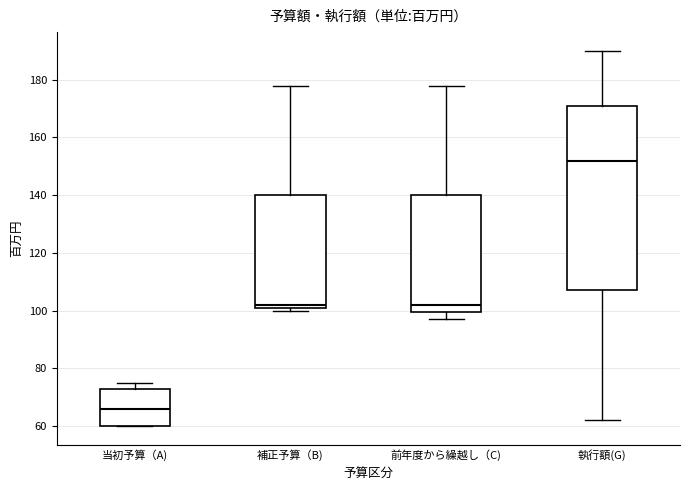

Where does the lower whisker of the box for 執行額(G) end on the y-axis? The values are not printed on the chart, so give them approximately, as read against the axis.

62